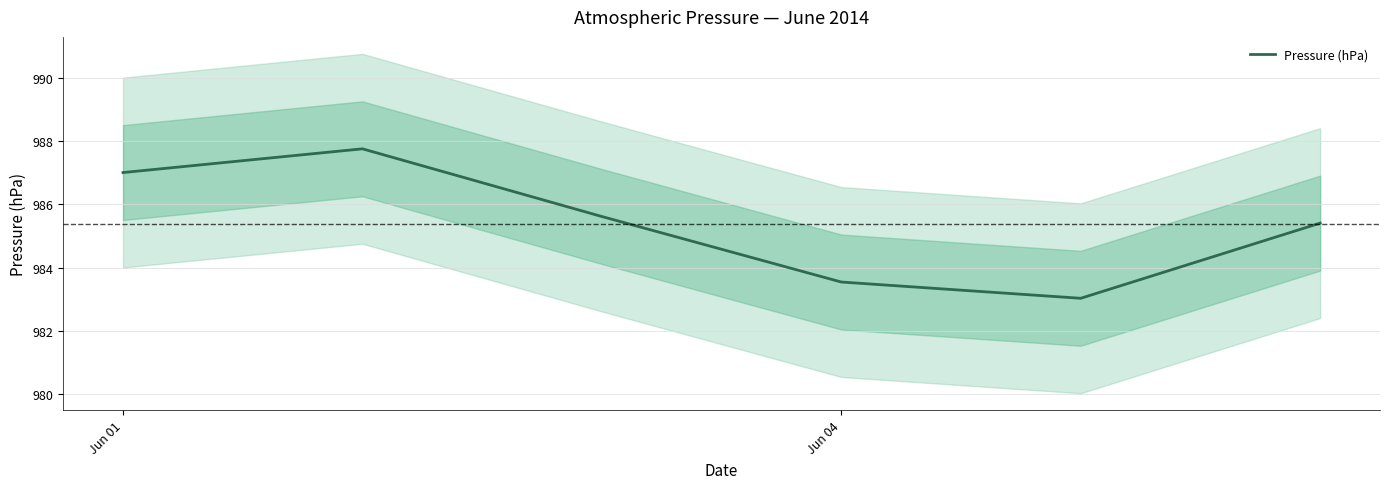

How many data points are above 985?

4